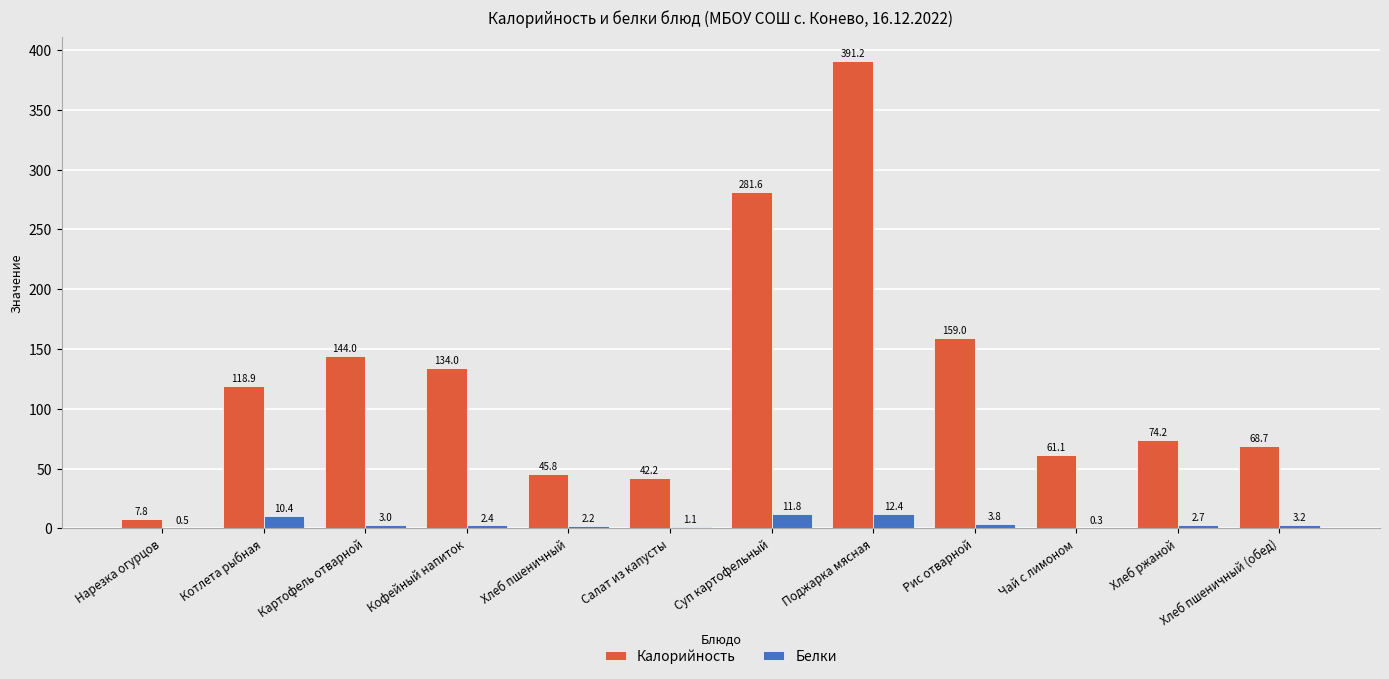

At which label is Калорийность closest to 199?

Рис отварной